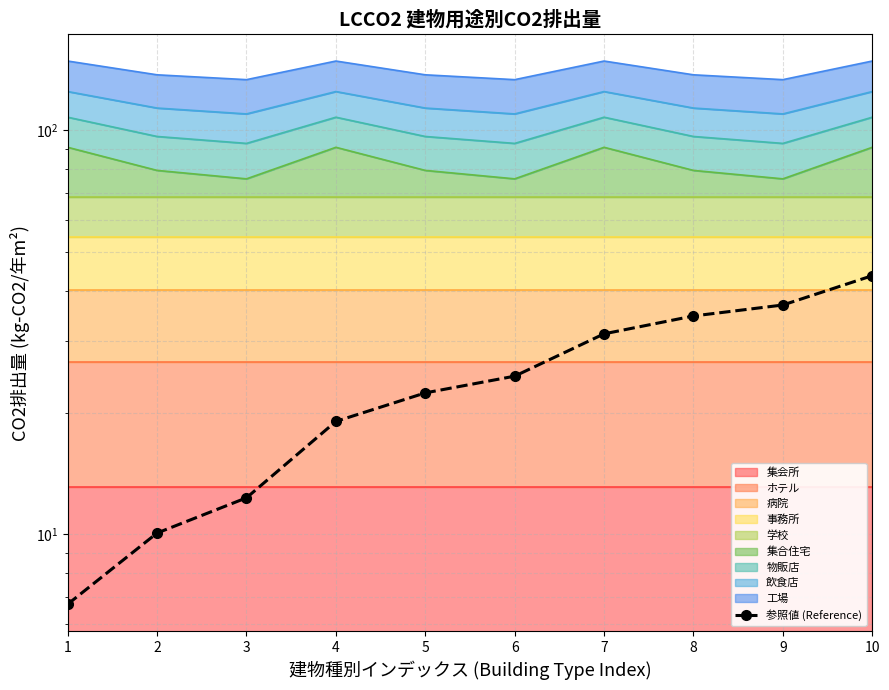

What is the change in value from 6 to 8?

+10.1